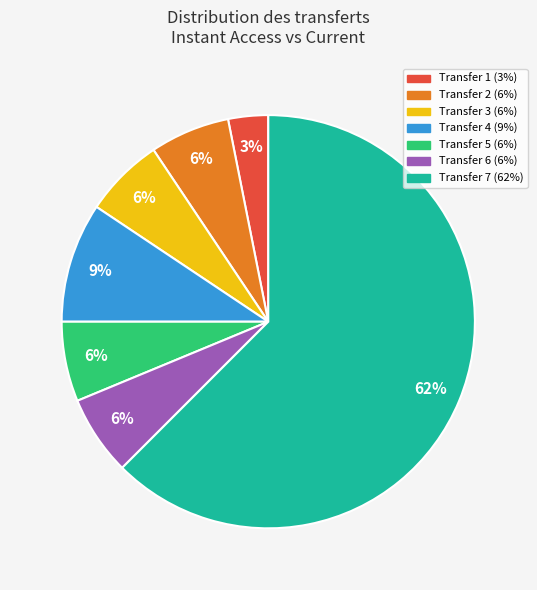

Do Transfer 7 and Transfer 2 together represent more than half of the pie?

Yes